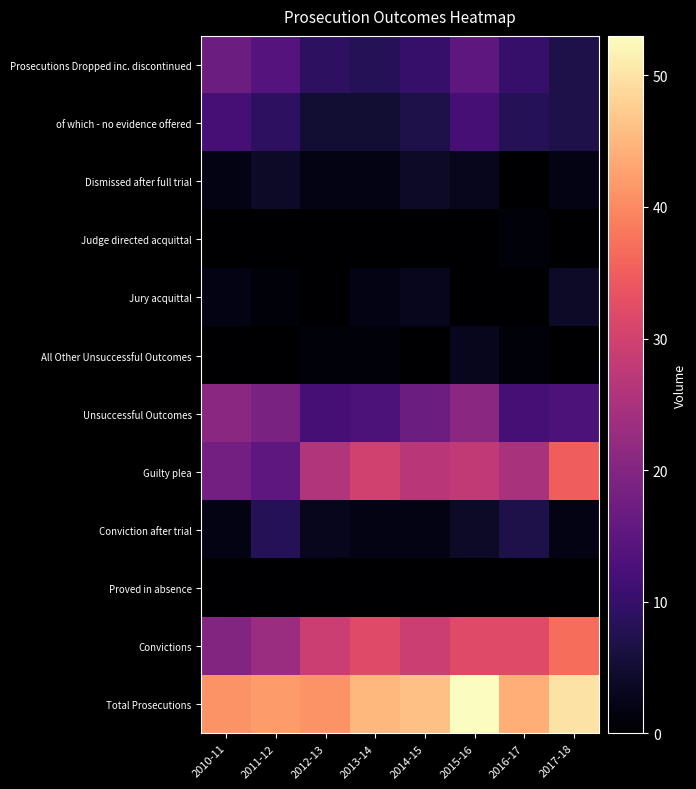

Between 2017-18 and 2013-14, which is larger?

2013-14